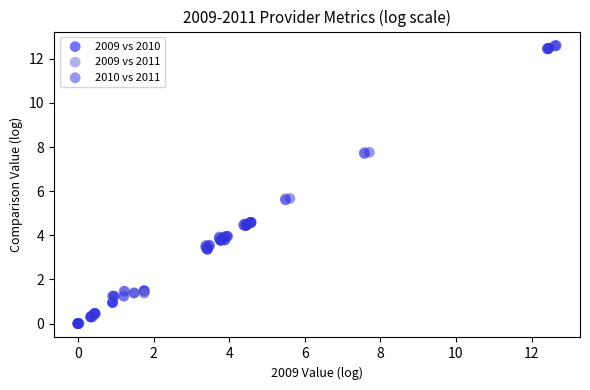

What are all the series names shown in the legend?

2009 vs 2010, 2009 vs 2011, 2010 vs 2011